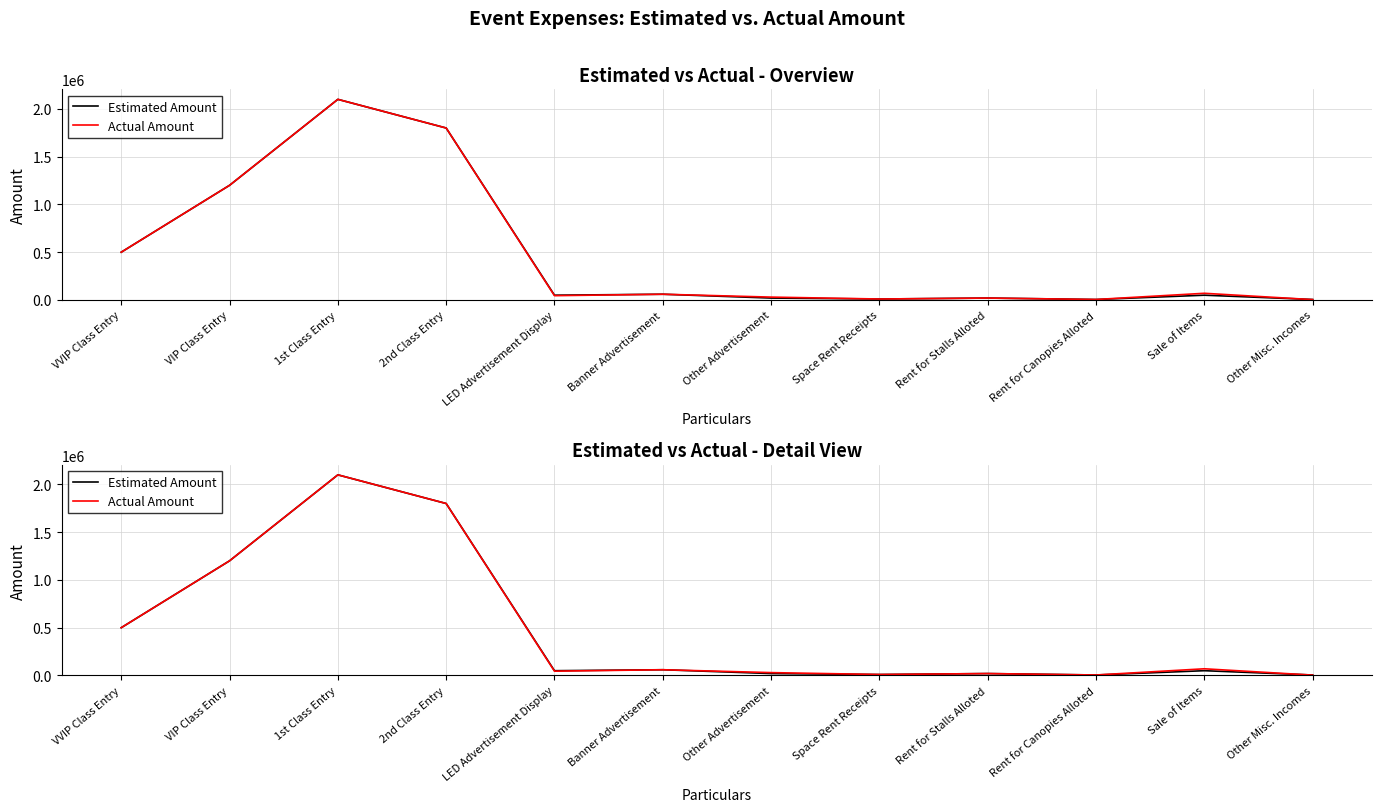

How many series are shown in this chart?

2